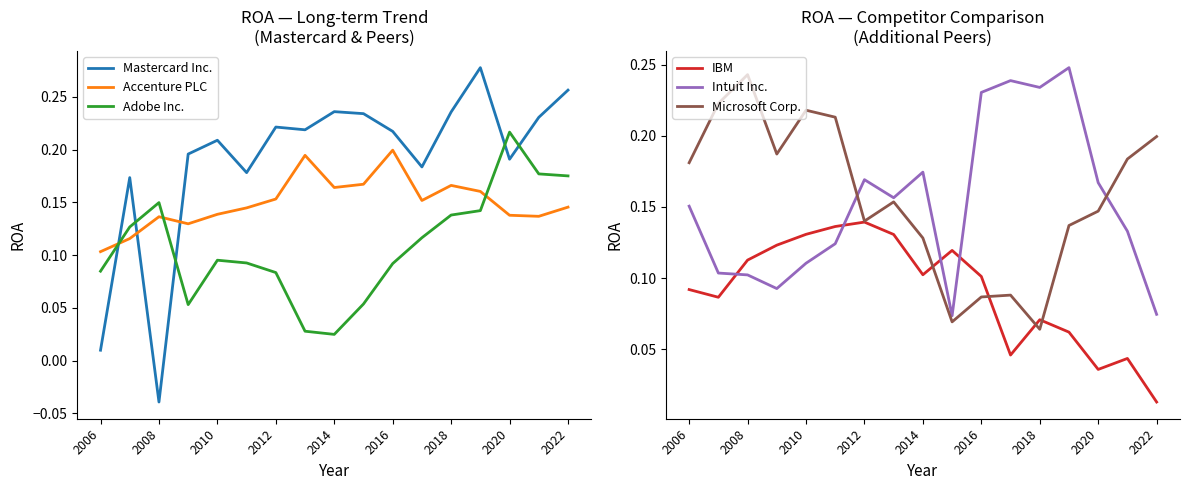

Count the IBM values in the range 0 to 1.

17